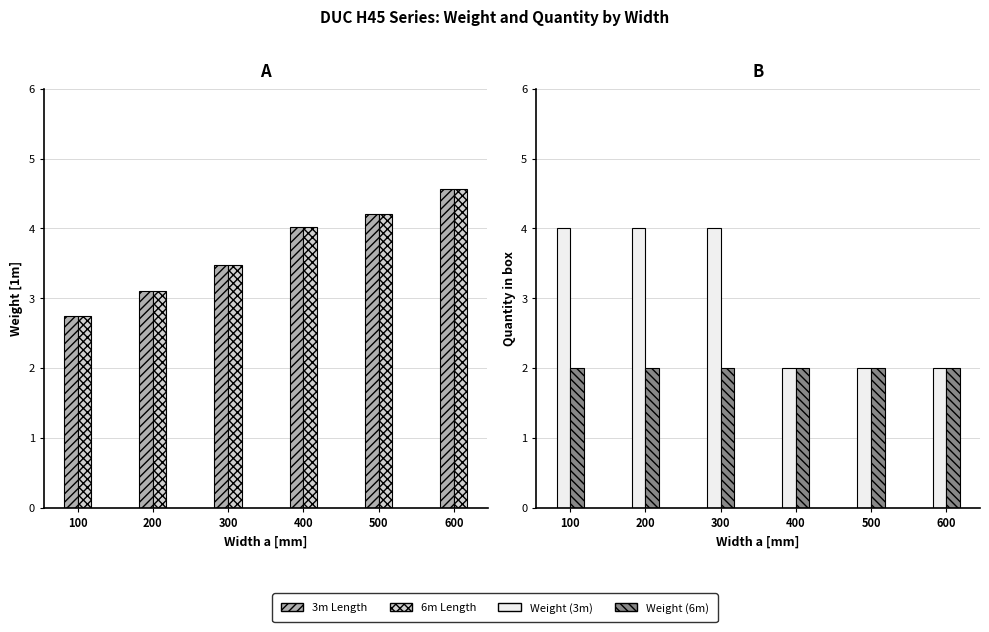

Reading right to left, transcribe all the data shown in this chart.

Weight [1m] (3m): 4.6	4.2	4.0	3.5	3.1	2.7
Weight [1m] (6m): 4.6	4.2	4.0	3.5	3.1	2.7
Quantity in box (3m): 2.0	2.0	2.0	4.0	4.0	4.0
Quantity in box (6m): 2.0	2.0	2.0	2.0	2.0	2.0